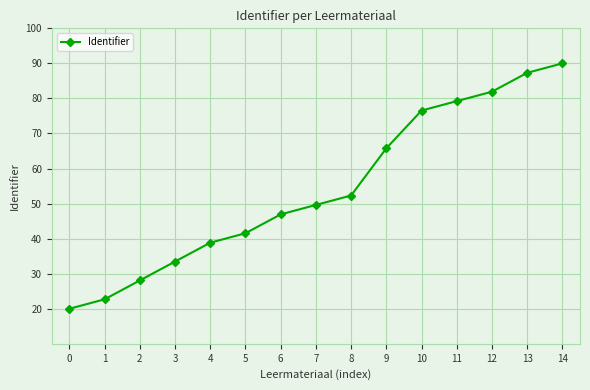

What is the sum of all values?

814.2